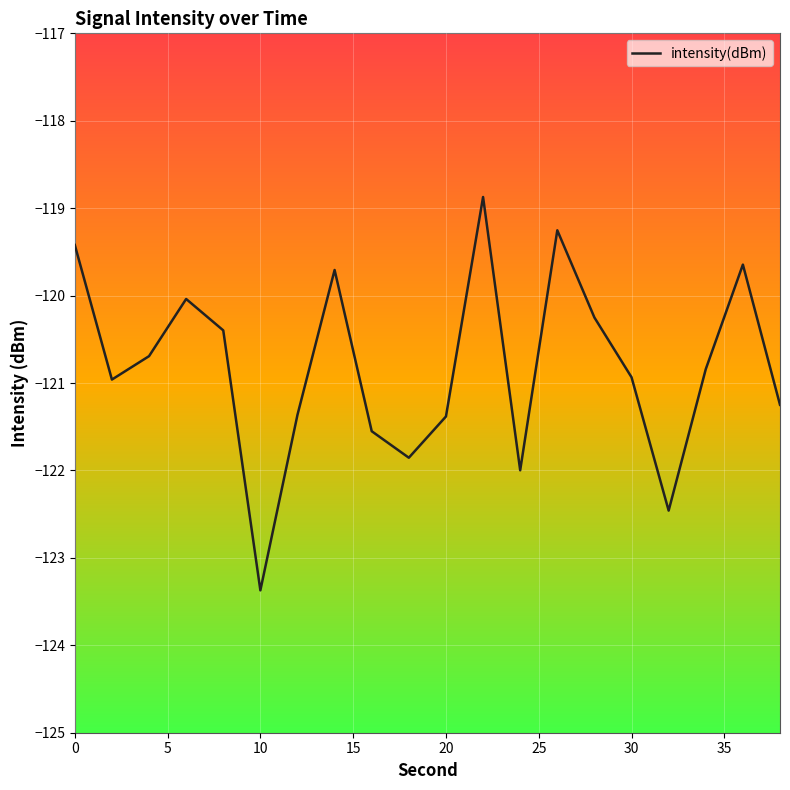

What is the difference between the maximum and minimum values?

4.5